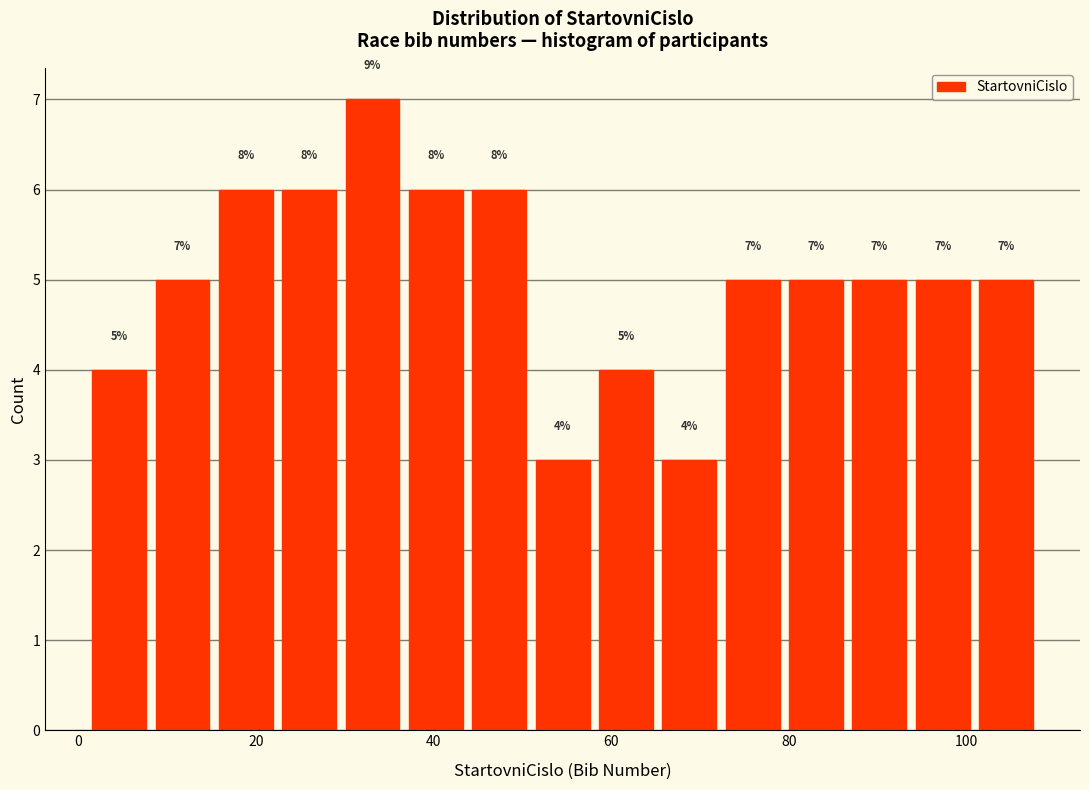

Around what value on the x-axis is the tallest bar? Give the approximate position of its centre, as read against the axis.

34